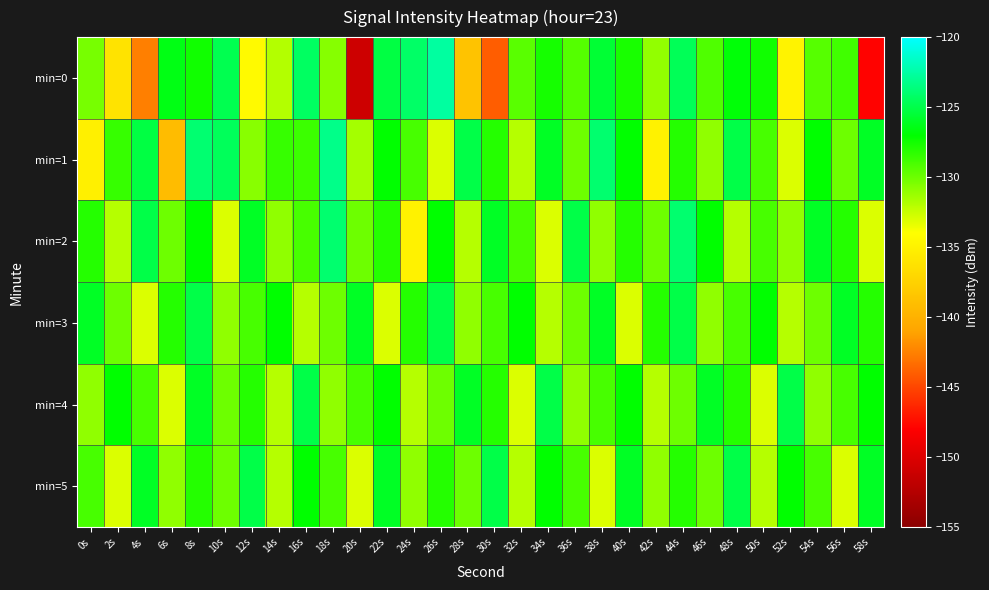

Reading left to right, extract all data points from this chart.

min=0: 0s=-130.3	2s=-136.2	4s=-142.6	6s=-126.5	8s=-127.5	10s=-124.8	12s=-134.3	14s=-131.9	16s=-124.3	18s=-130.7	20s=-150.9	22s=-125.2	24s=-124.2	26s=-122.6	28s=-138.6	30s=-144.0	32s=-129.5	34s=-127.6	36s=-129.3	38s=-125.6	40s=-127.7	42s=-131.0	44s=-124.6	46s=-129.2	48s=-126.8	50s=-127.5	52s=-134.8	54s=-129.4	56s=-128.8	58s=-147.8
min=1: 0s=-135.2	2s=-128.5	4s=-125.1	6s=-139.2	8s=-124.0	10s=-124.6	12s=-130.8	14s=-128.5	16s=-128.7	18s=-123.2	20s=-131.5	22s=-127.0	24s=-129.0	26s=-133.0	28s=-125.0	30s=-128.0	32s=-132.0	34s=-126.0	36s=-130.0	38s=-124.0	40s=-127.0	42s=-135.0	44s=-128.0	46s=-131.0	48s=-125.0	50s=-129.0	52s=-133.0	54s=-127.0	56s=-130.0	58s=-126.0
min=2: 0s=-128.0	2s=-132.0	4s=-125.0	6s=-130.0	8s=-127.0	10s=-133.0	12s=-126.0	14s=-131.0	16s=-129.0	18s=-124.0	20s=-130.0	22s=-128.0	24s=-135.0	26s=-127.0	28s=-132.0	30s=-126.0	32s=-129.0	34s=-133.0	36s=-125.0	38s=-131.0	40s=-128.0	42s=-130.0	44s=-124.0	46s=-127.0	48s=-132.0	50s=-129.0	52s=-131.0	54s=-126.0	56s=-128.0	58s=-133.0
min=3: 0s=-126.0	2s=-130.0	4s=-133.0	6s=-128.0	8s=-125.0	10s=-131.0	12s=-129.0	14s=-127.0	16s=-132.0	18s=-130.0	20s=-126.0	22s=-133.0	24s=-128.0	26s=-125.0	28s=-131.0	30s=-129.0	32s=-127.0	34s=-132.0	36s=-130.0	38s=-126.0	40s=-133.0	42s=-128.0	44s=-125.0	46s=-131.0	48s=-129.0	50s=-127.0	52s=-132.0	54s=-130.0	56s=-126.0	58s=-128.0
min=4: 0s=-131.0	2s=-127.0	4s=-129.0	6s=-133.0	8s=-126.0	10s=-130.0	12s=-128.0	14s=-132.0	16s=-125.0	18s=-131.0	20s=-129.0	22s=-127.0	24s=-132.0	26s=-130.0	28s=-126.0	30s=-128.0	32s=-133.0	34s=-125.0	36s=-131.0	38s=-129.0	40s=-127.0	42s=-132.0	44s=-130.0	46s=-126.0	48s=-128.0	50s=-133.0	52s=-125.0	54s=-131.0	56s=-129.0	58s=-127.0
min=5: 0s=-129.0	2s=-133.0	4s=-126.0	6s=-131.0	8s=-128.0	10s=-130.0	12s=-125.0	14s=-132.0	16s=-127.0	18s=-129.0	20s=-133.0	22s=-126.0	24s=-131.0	26s=-128.0	28s=-130.0	30s=-125.0	32s=-132.0	34s=-127.0	36s=-129.0	38s=-133.0	40s=-126.0	42s=-131.0	44s=-128.0	46s=-130.0	48s=-125.0	50s=-132.0	52s=-127.0	54s=-129.0	56s=-133.0	58s=-126.0